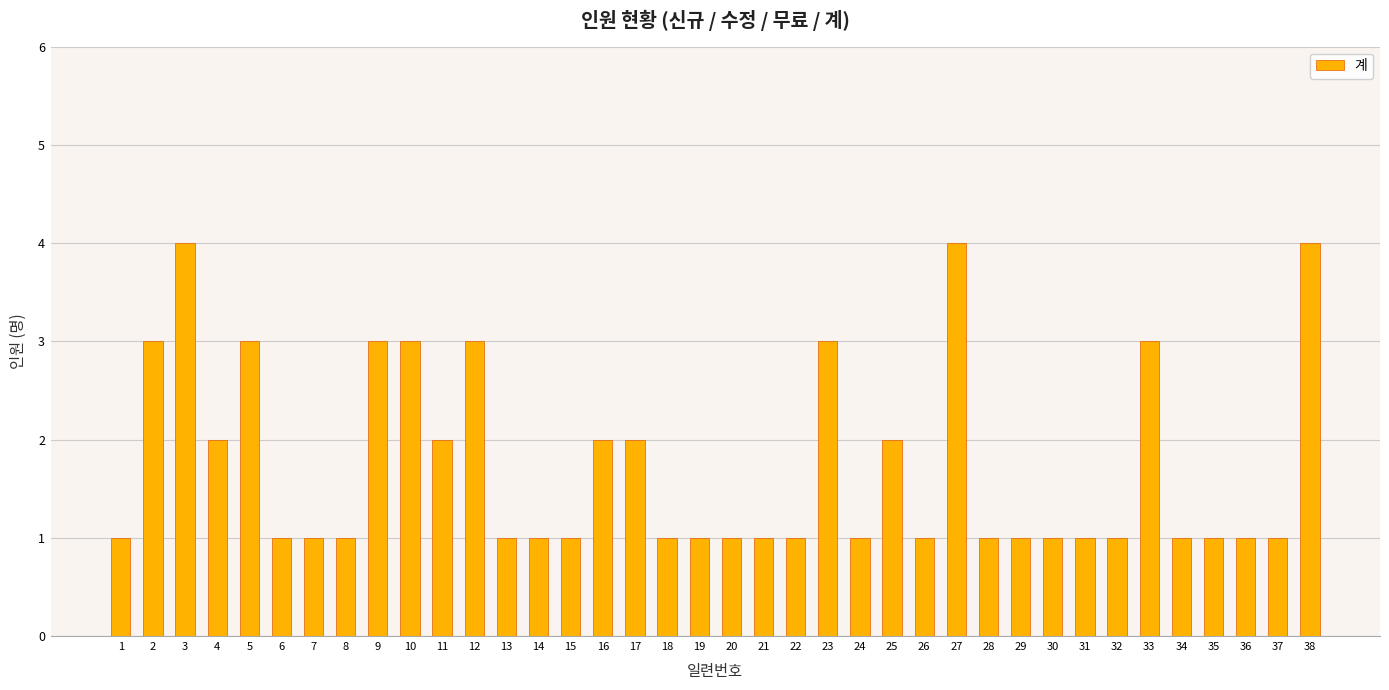

What is the smallest value displayed?

1